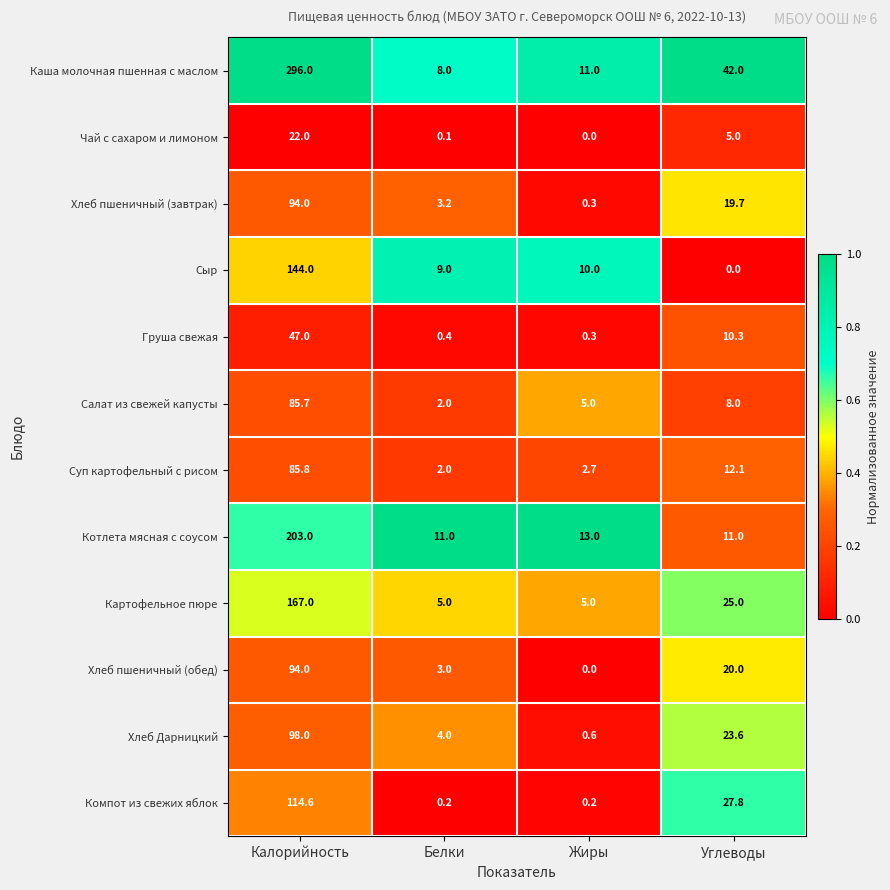

How many values in the Груша свежая series are below 10?

2